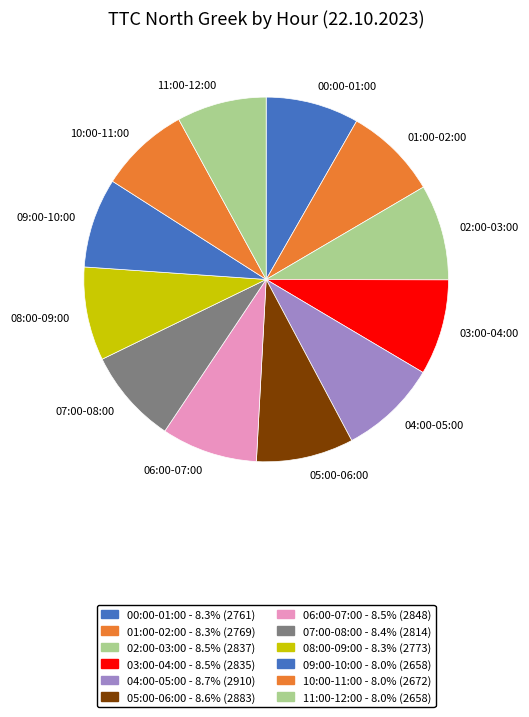

Does 03:00-04:00 account for over 50% of the chart?

No